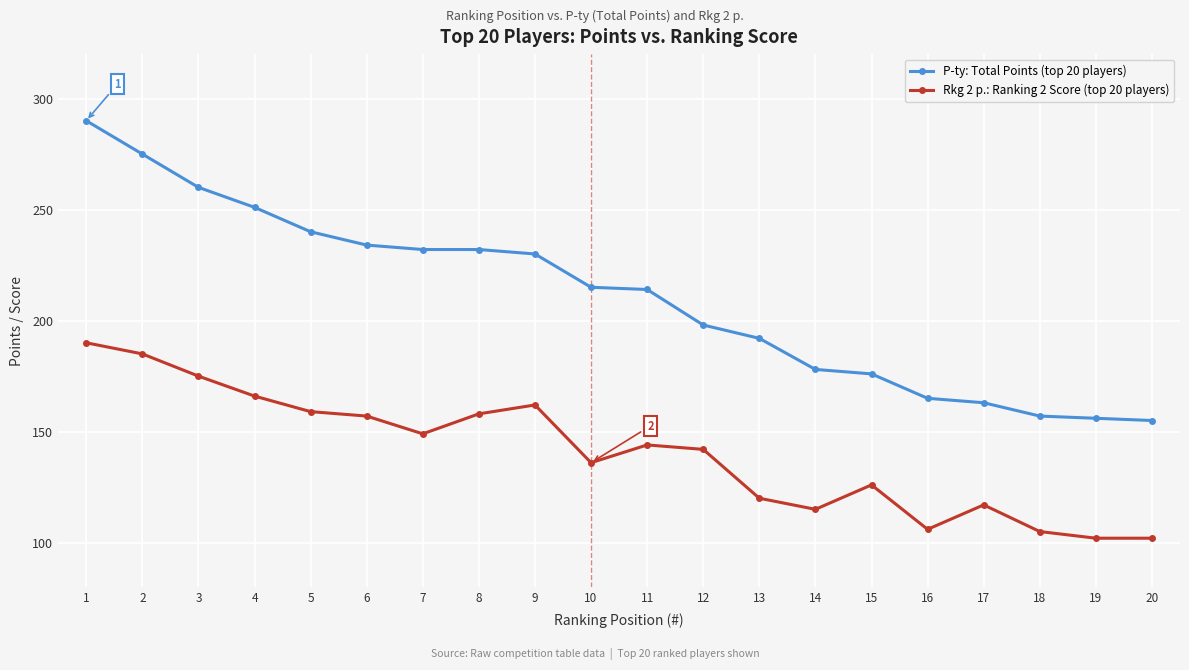

Reading left to right, extract all data points from this chart.

P-ty: Total Points (top 20 players): 1=290	2=275	3=260	4=251	5=240	6=234	7=232	8=232	9=230	10=215	11=214	12=198	13=192	14=178	15=176	16=165	17=163	18=157	19=156	20=155
Rkg 2 p.: Ranking 2 Score (top 20 players): 1=190	2=185	3=175	4=166	5=159	6=157	7=149	8=158	9=162	10=136	11=144	12=142	13=120	14=115	15=126	16=106	17=117	18=105	19=102	20=102